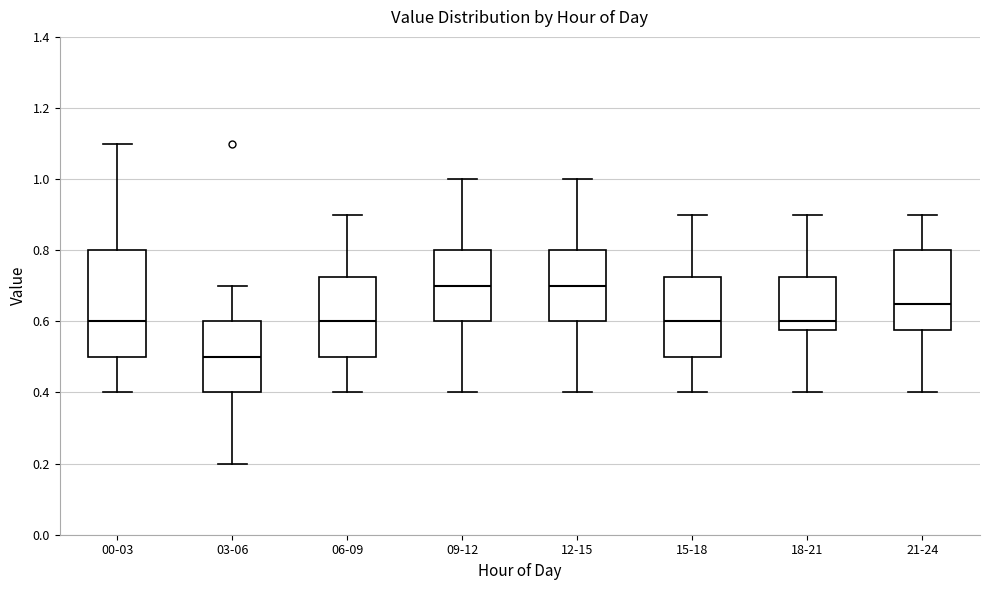

Where is the lower edge of the box for 00-03 on the y-axis? The values are not printed on the chart, so give them approximately, as read against the axis.

0.50